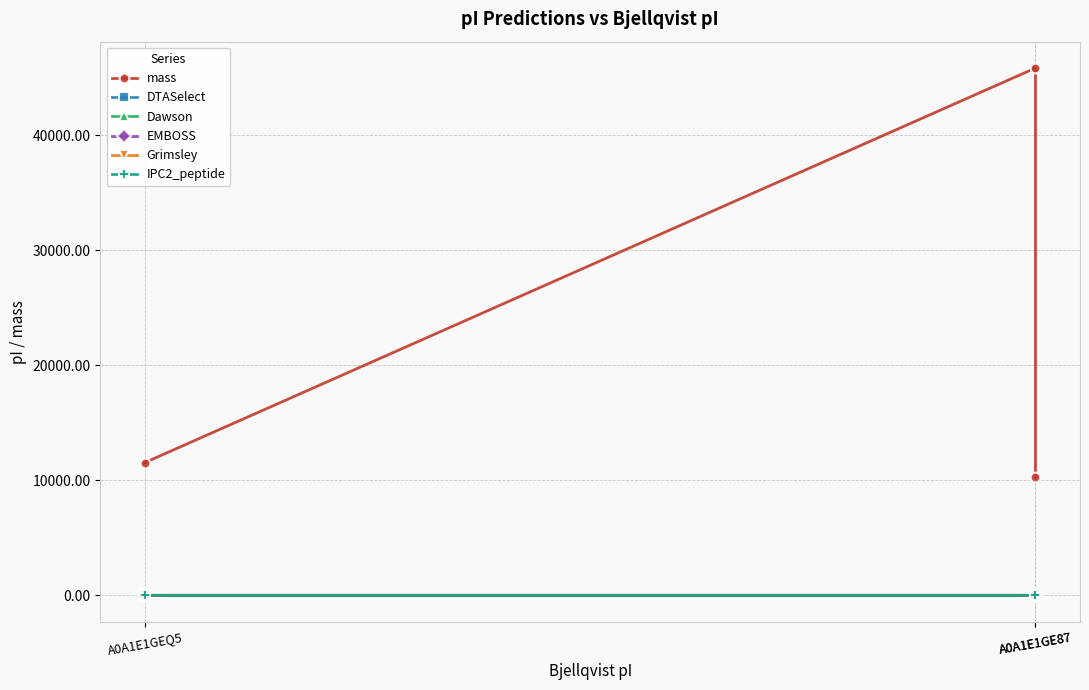

Is it true that Dawson equals 9.9 at A0A1E1GEQ5?

True